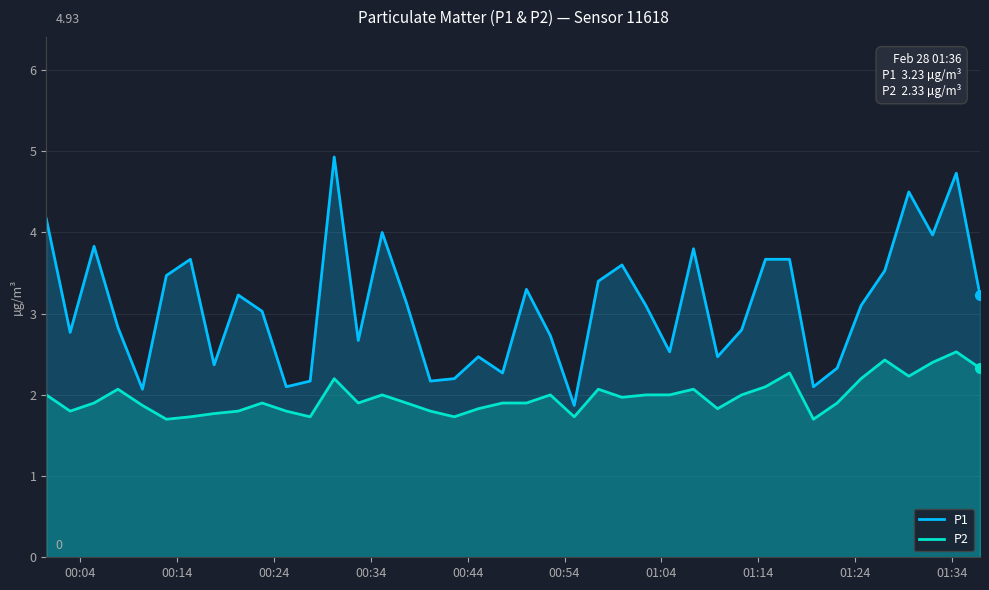

Which series has the largest range (max minus min)?

P1